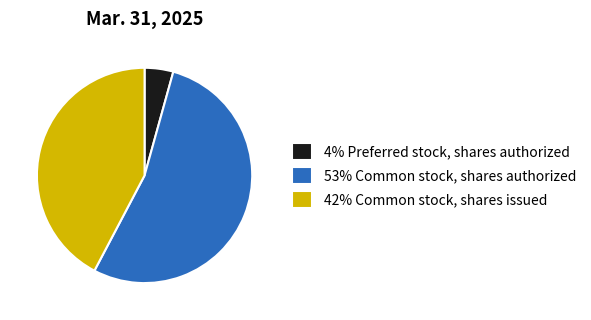

Which slice is the largest?

53% Common stock, shares authorized